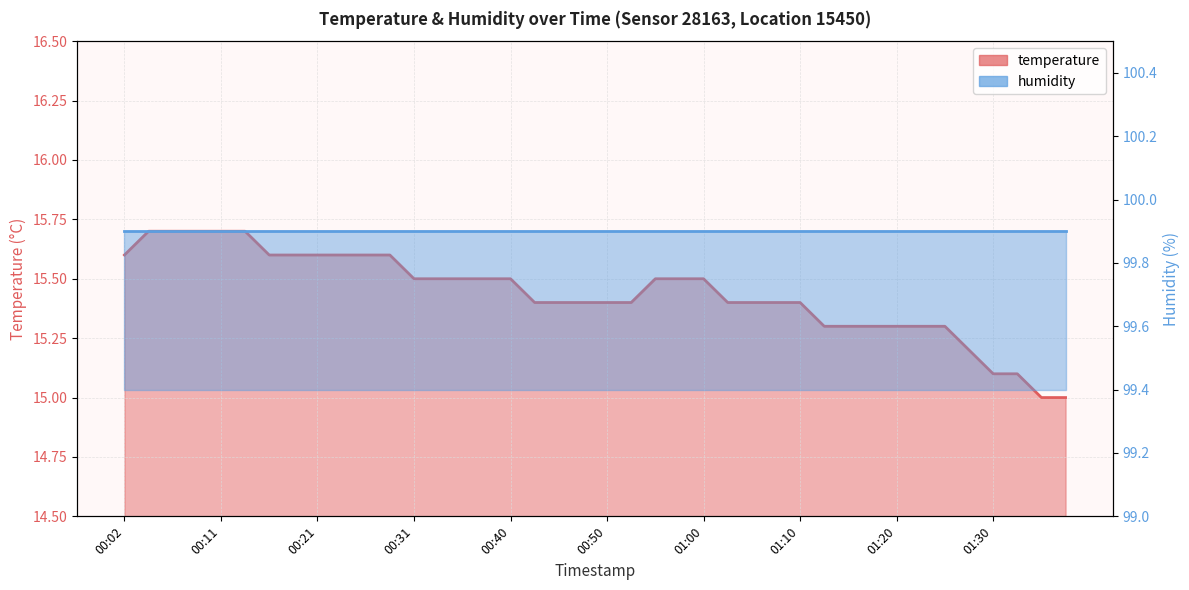

True or false: there are more than 2 points higher than both neighbors.

False